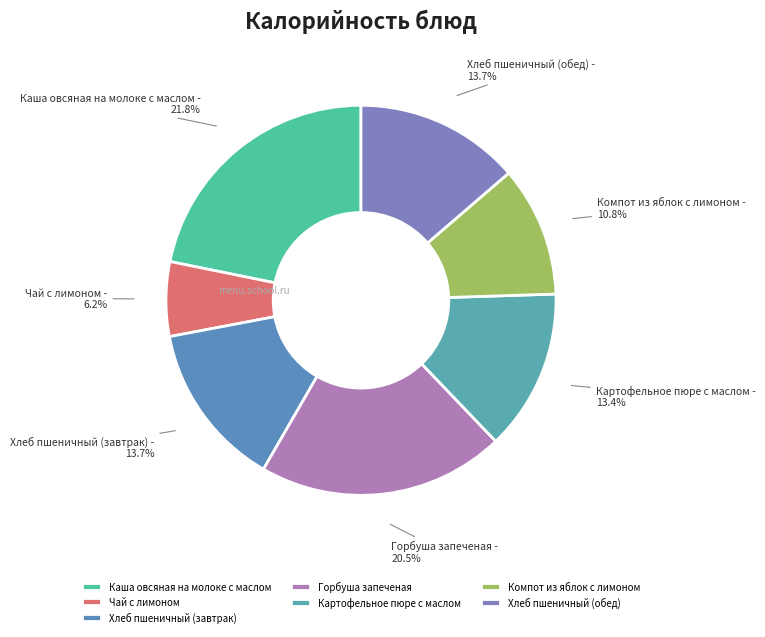

To the nearest percent, what is the average slice percentage?

14%